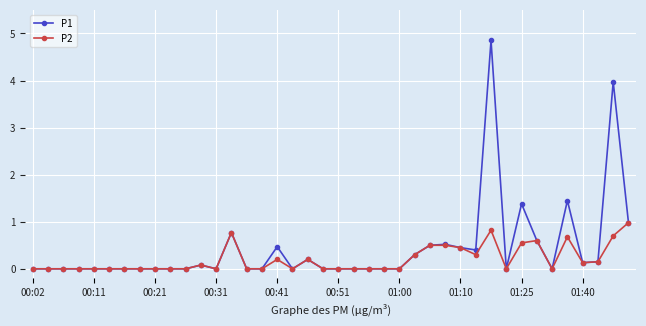

What is the difference between the second highest and second lowest values in the P1 series?

4.0